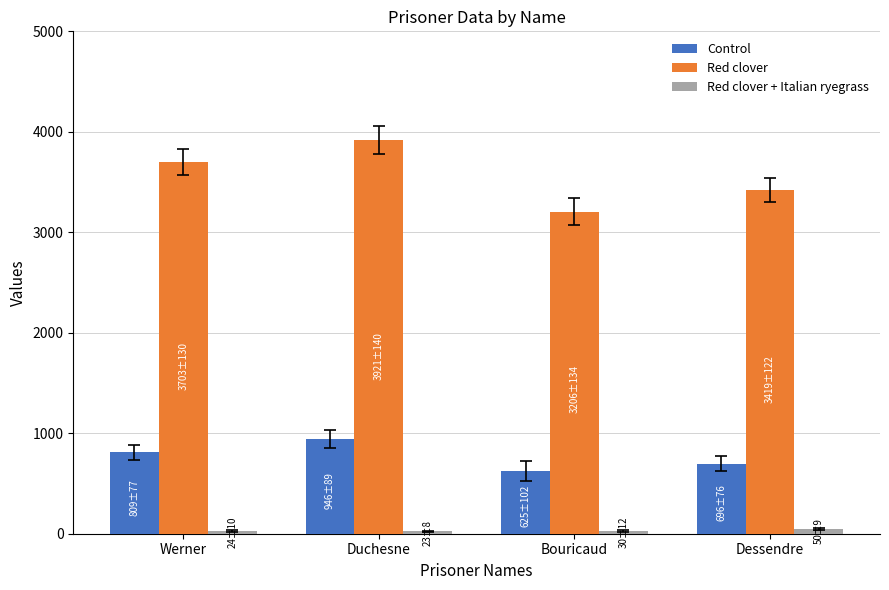

What position from the left is Bouricaud?

3